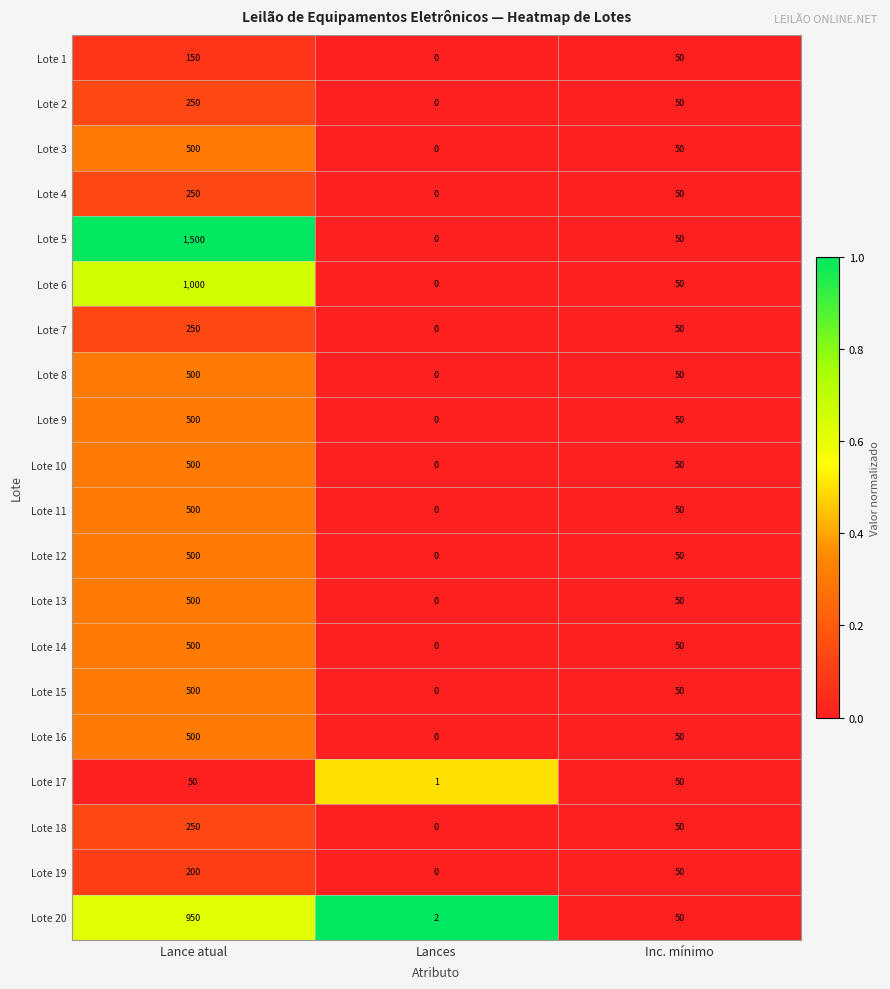

Which label corresponds to the smallest value in the chart?

Lances